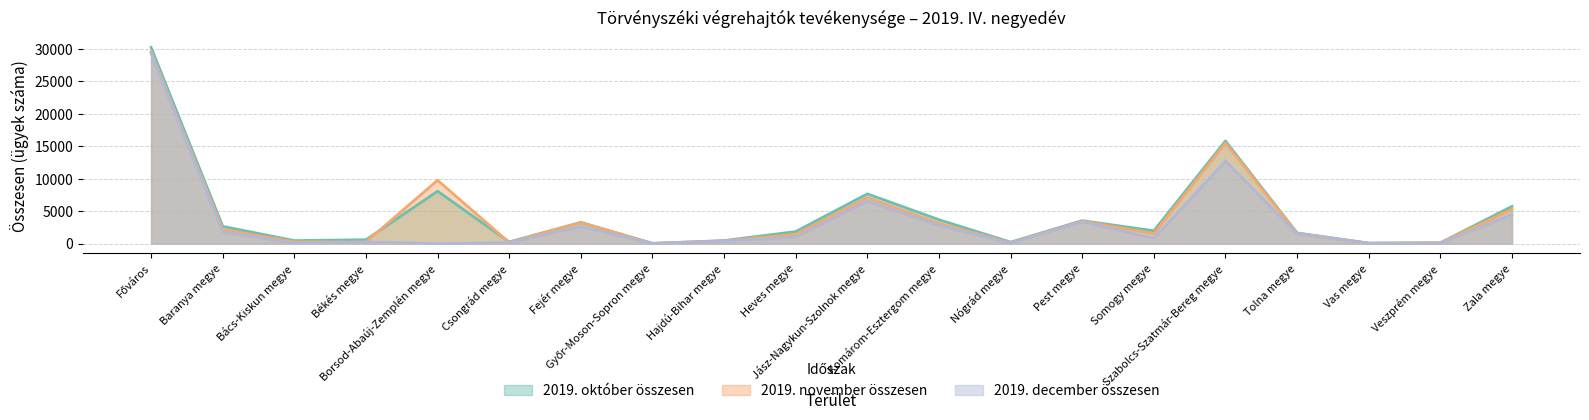

How many lines are shown in the chart?

3